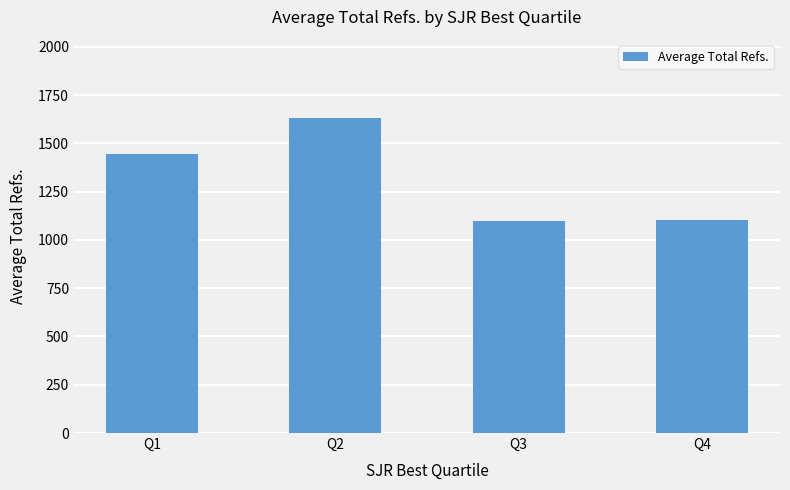

At which label is the value closest to 1364?

Q1